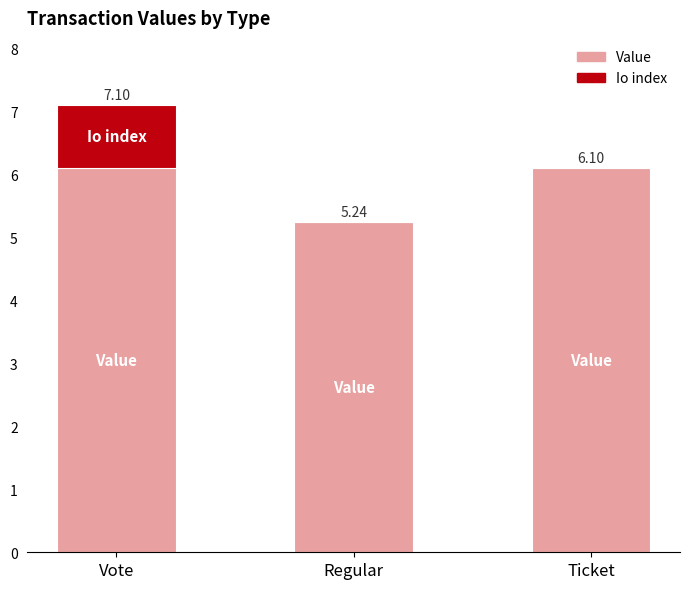

Does the chart contain stacked bars?

Yes